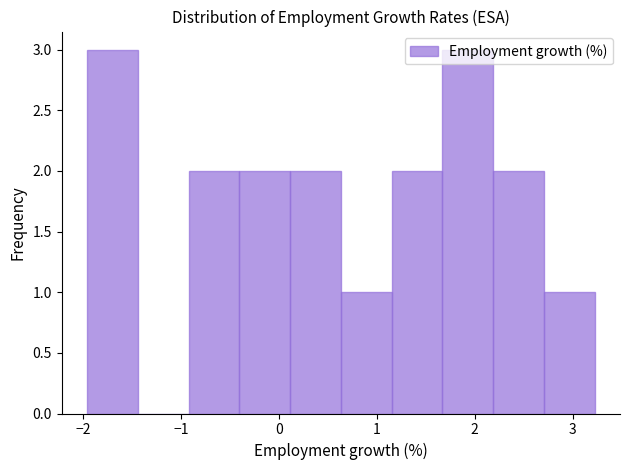

Reading left to right, list every bar in this chart as the range it spans on the x-axis followed by its height. Neither the bar edges nor the heights are printed on the chart, so give them approximately, as read against the axes.

-2.0 to -1.4: 3
-1.4 to -0.9: 0
-0.9 to -0.4: 2
-0.4 to 0.1: 2
0.1 to 0.6: 2
0.6 to 1.2: 1
1.2 to 1.7: 2
1.7 to 2.2: 3
2.2 to 2.7: 2
2.7 to 3.2: 1